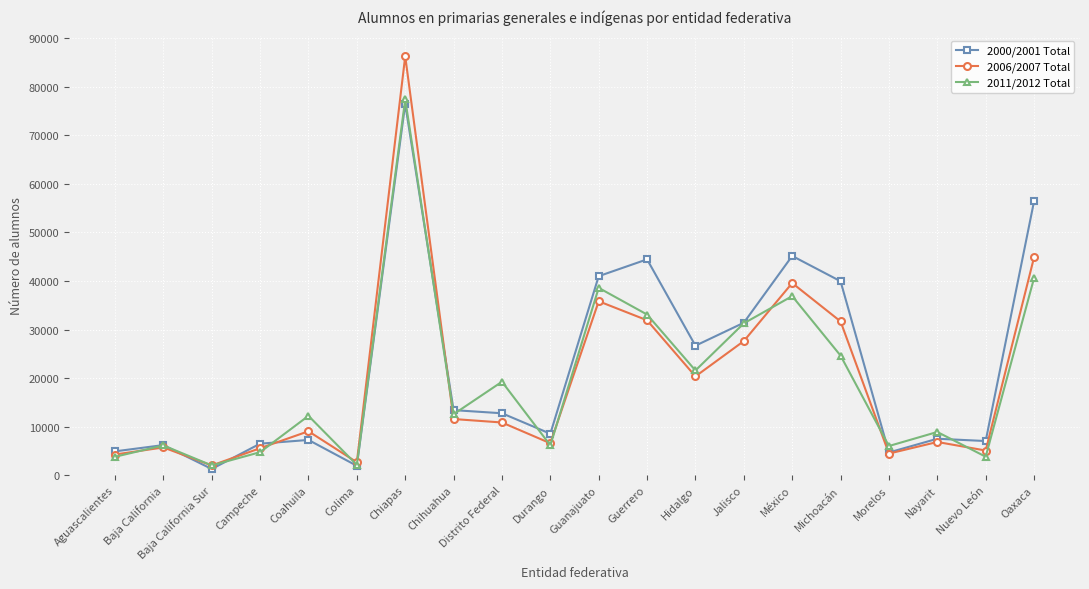

Which series has the widest spread of values?

2006/2007 Total